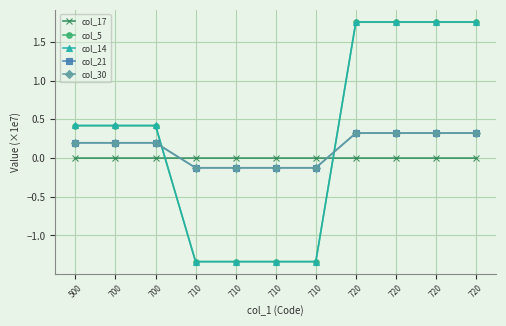

How many values in col_30 are above zero?

7